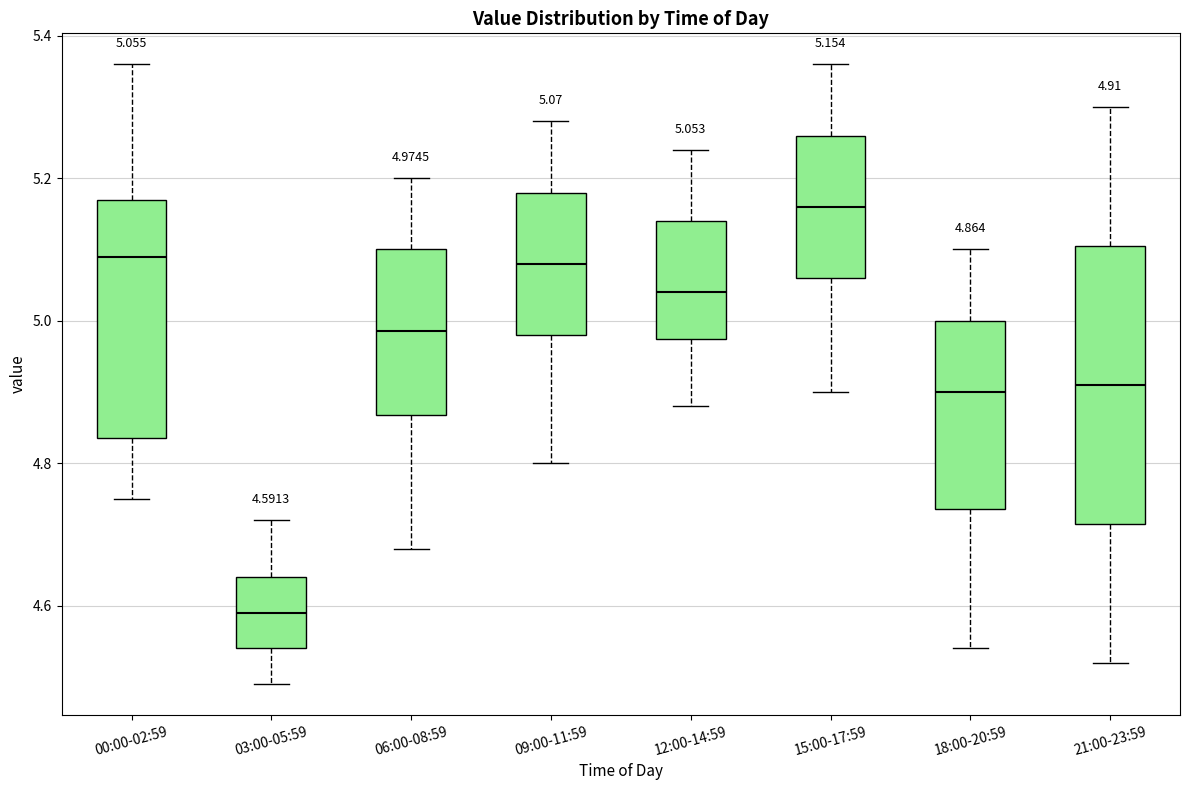

Which box is the tallest, from its lower edge to its upper edge?

21:00-23:59